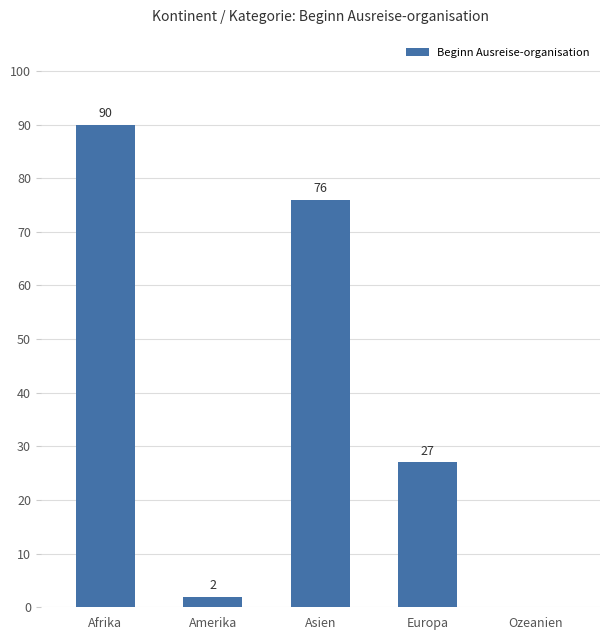

Reading left to right, transcribe all the data shown in this chart.

Afrika=90	Amerika=2	Asien=76	Europa=27	Ozeanien=0